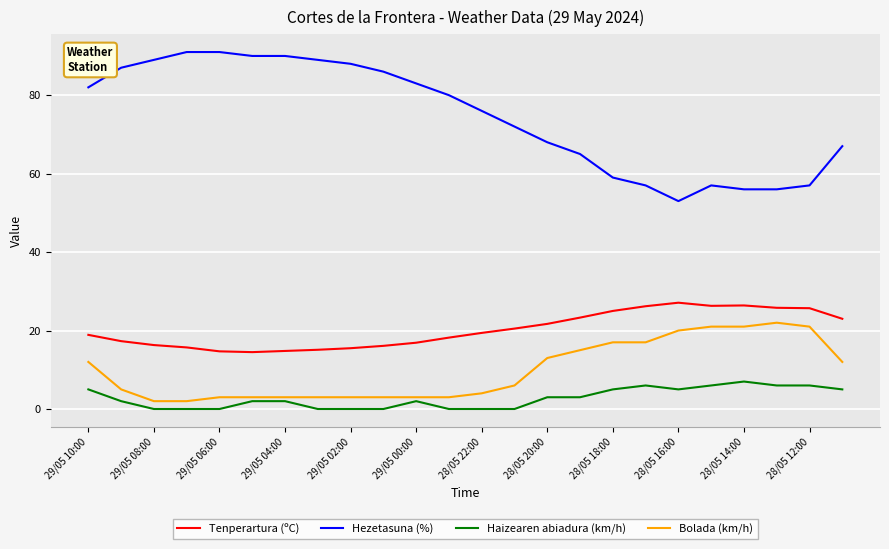

List the series in order of their peak value, highest first.

Hezetasuna (%), Tenperartura (ºC), Bolada (km/h), Haizearen abiadura (km/h)